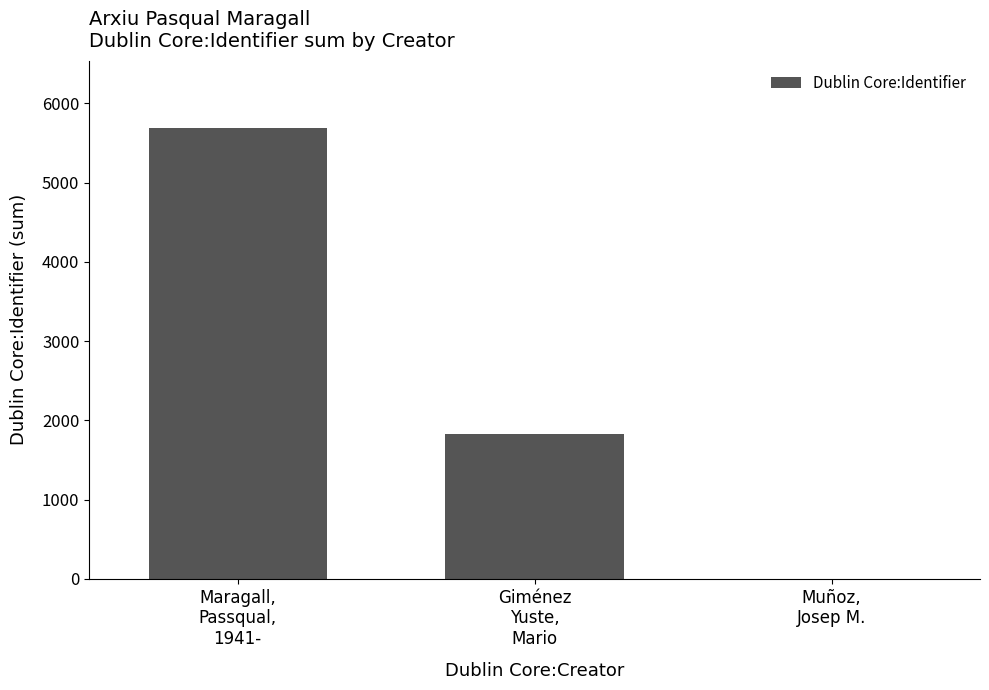

How many values are above zero?

2